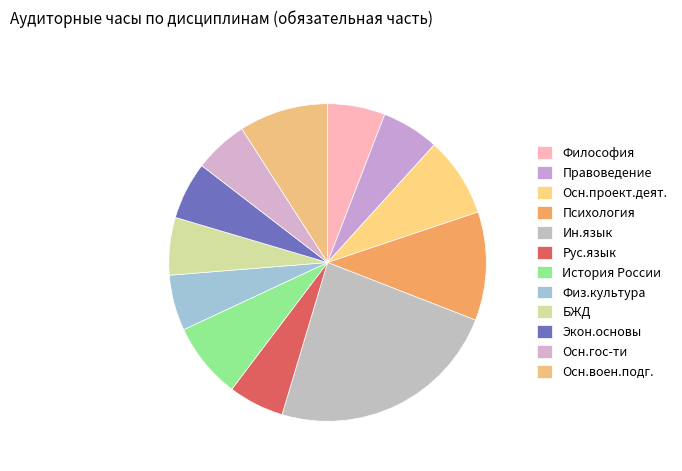

Which slice is the smallest?

Основы российской государственности